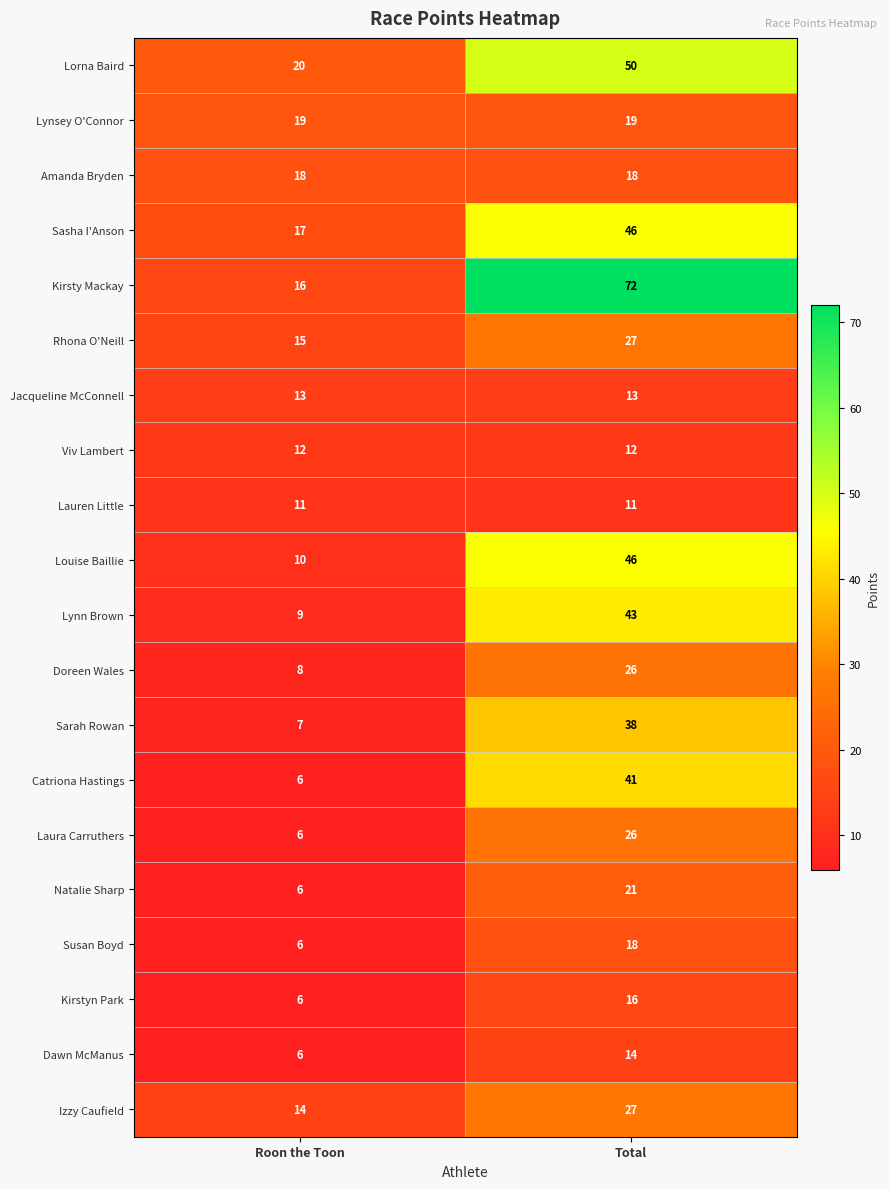

Which label corresponds to the smallest value in the chart?

Roon the Toon